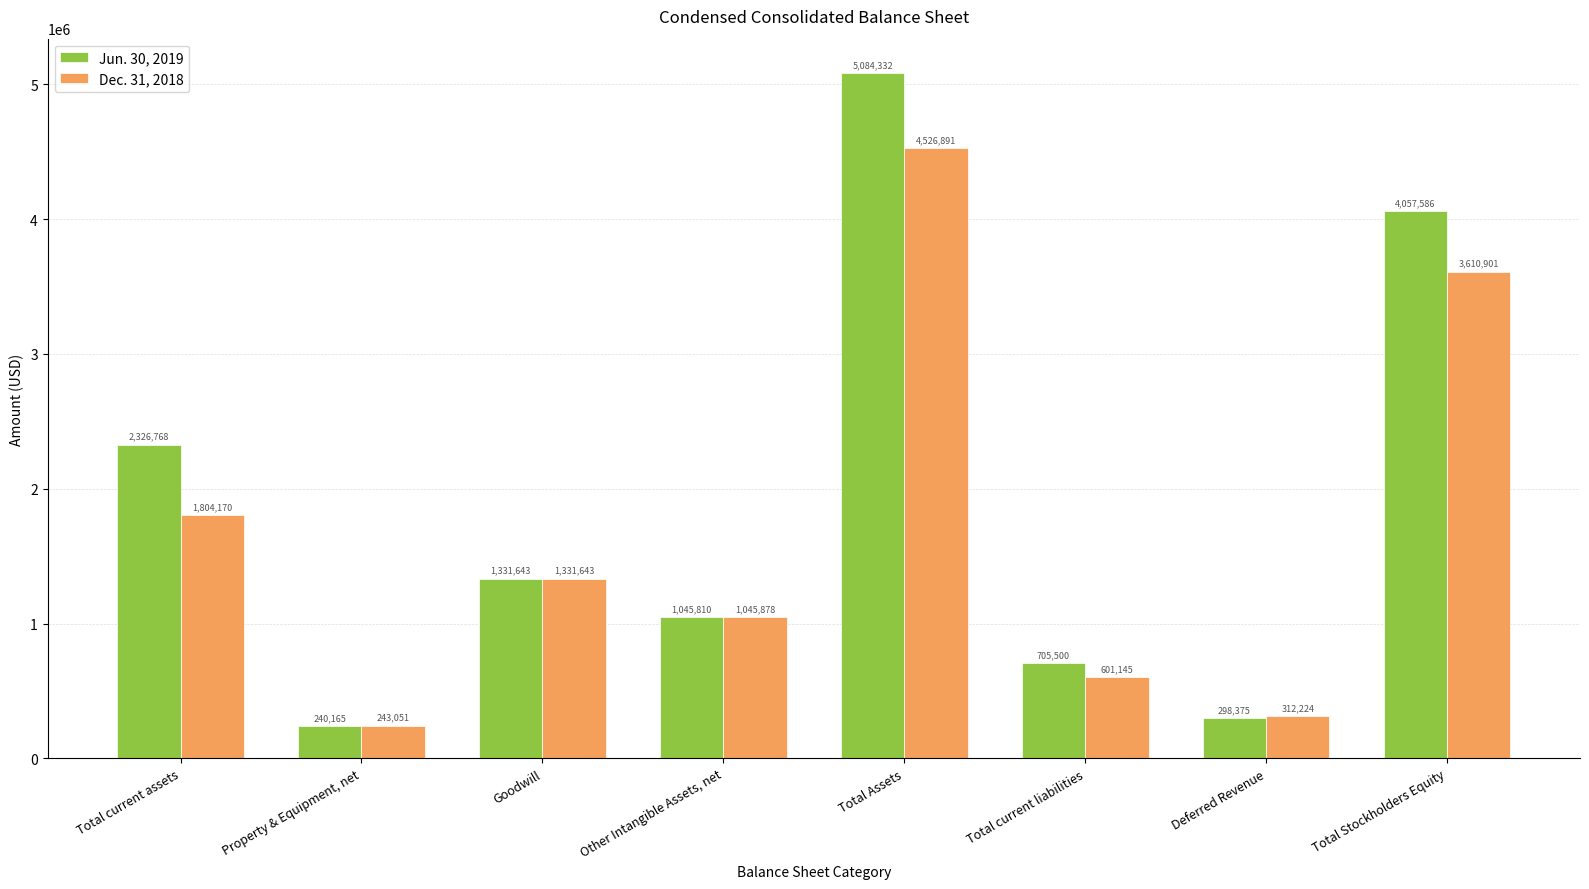

What is the label of the 8th bar from the left?

Total Stockholders Equity